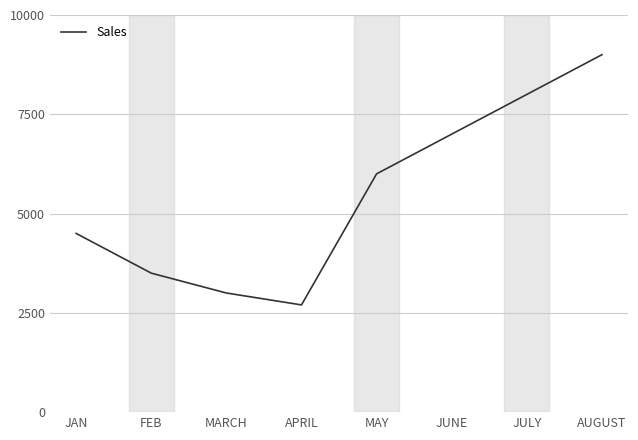

Between APRIL and JULY, which is larger?

JULY